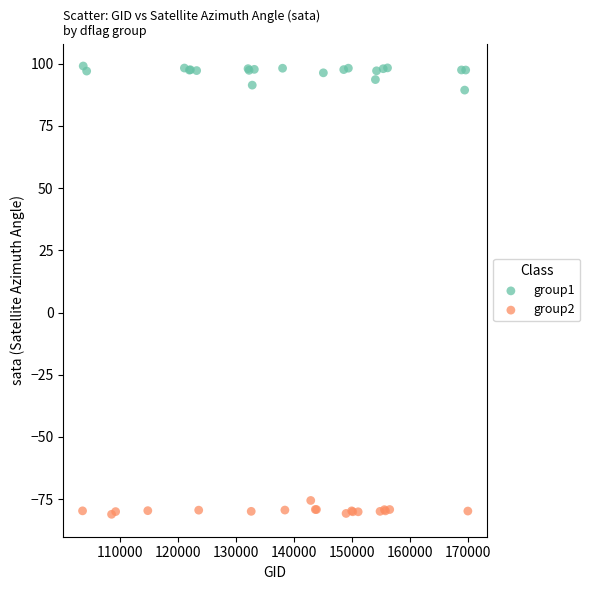

Which series has the largest Y range (max minus min)?

group1